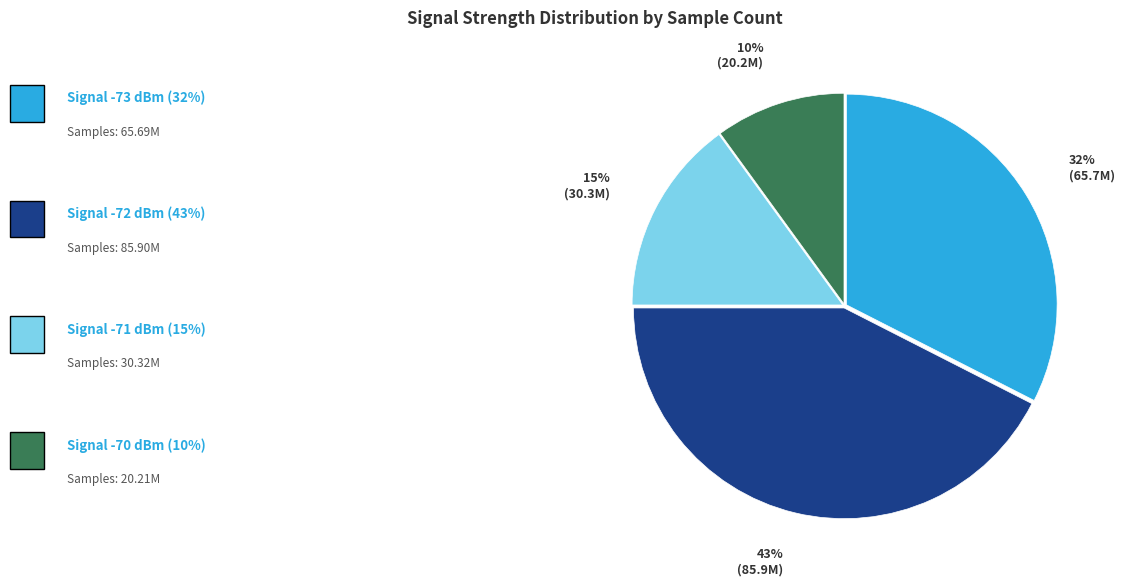

To the nearest percent, what is the difference between the largest and smallest slice percentages?

33%